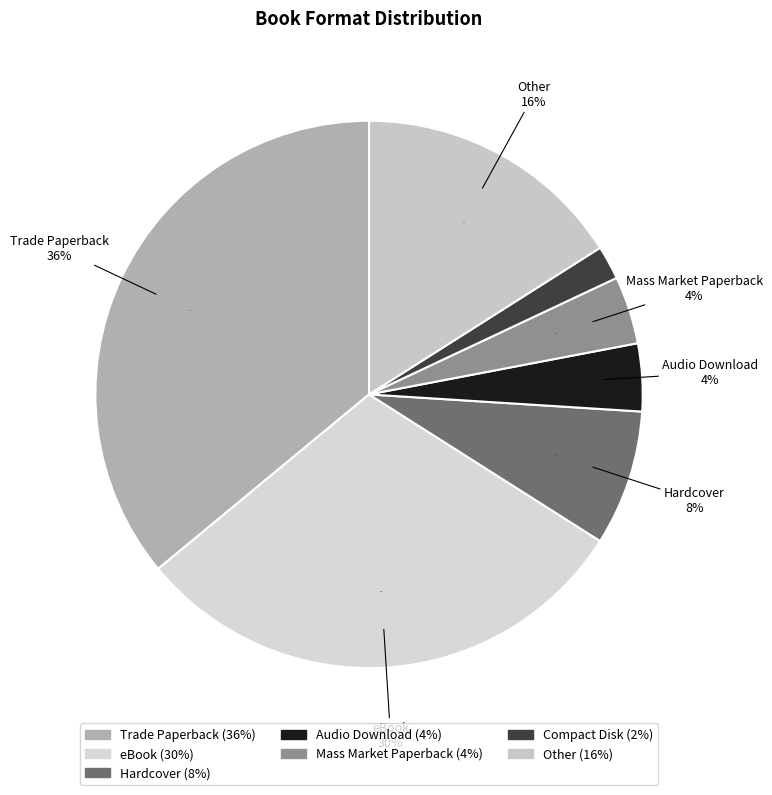

Is the sum of Other and Mass Market Paperback greater than half?

No